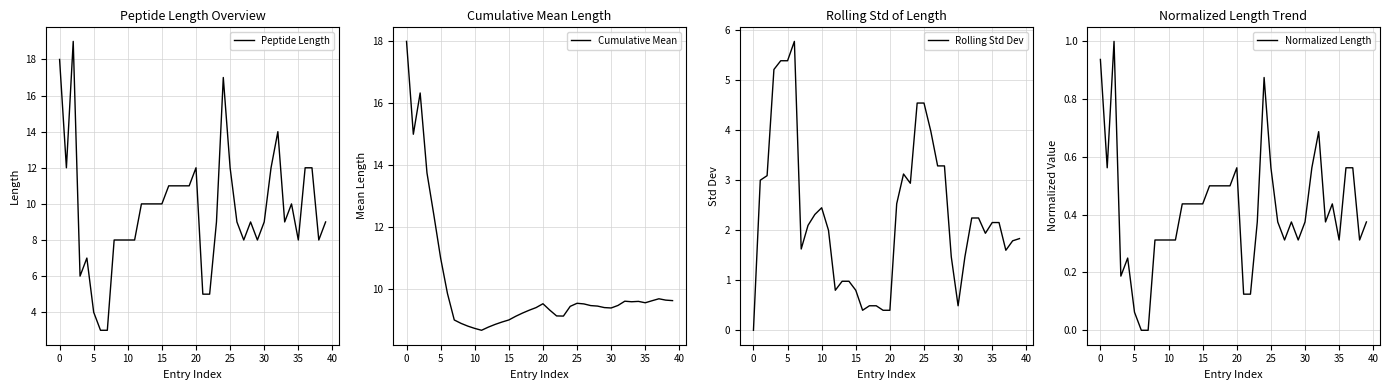

Reading left to right, list all the values displayed in this chart.

Peptide Length: 18.0	12.0	19.0	6.0	7.0	4.0	3.0	3.0	8.0	8.0	8.0	8.0	10.0	10.0	10.0	10.0	11.0	11.0	11.0	11.0	12.0	5.0	5.0	9.0	17.0	12.0	9.0	8.0	9.0	8.0	9.0	12.0	14.0	9.0	10.0	8.0	12.0	12.0	8.0	9.0
Cumulative Mean: 18.0	15.0	16.3	13.8	12.4	11.0	9.9	9.0	8.9	8.8	8.7	8.7	8.8	8.9	8.9	9.0	9.1	9.2	9.3	9.4	9.5	9.3	9.1	9.1	9.4	9.5	9.5	9.5	9.4	9.4	9.4	9.5	9.6	9.6	9.6	9.6	9.6	9.7	9.6	9.6
Rolling Std Dev: 0.0	3.0	3.1	5.2	5.4	5.4	5.8	1.6	2.1	2.3	2.4	2.0	0.8	1.0	1.0	0.8	0.4	0.5	0.5	0.4	0.4	2.5	3.1	2.9	4.5	4.5	4.0	3.3	3.3	1.5	0.5	1.5	2.2	2.2	1.9	2.2	2.2	1.6	1.8	1.8
Normalized Length: 0.9	0.6	1.0	0.2	0.2	0.1	0.0	0.0	0.3	0.3	0.3	0.3	0.4	0.4	0.4	0.4	0.5	0.5	0.5	0.5	0.6	0.1	0.1	0.4	0.9	0.6	0.4	0.3	0.4	0.3	0.4	0.6	0.7	0.4	0.4	0.3	0.6	0.6	0.3	0.4